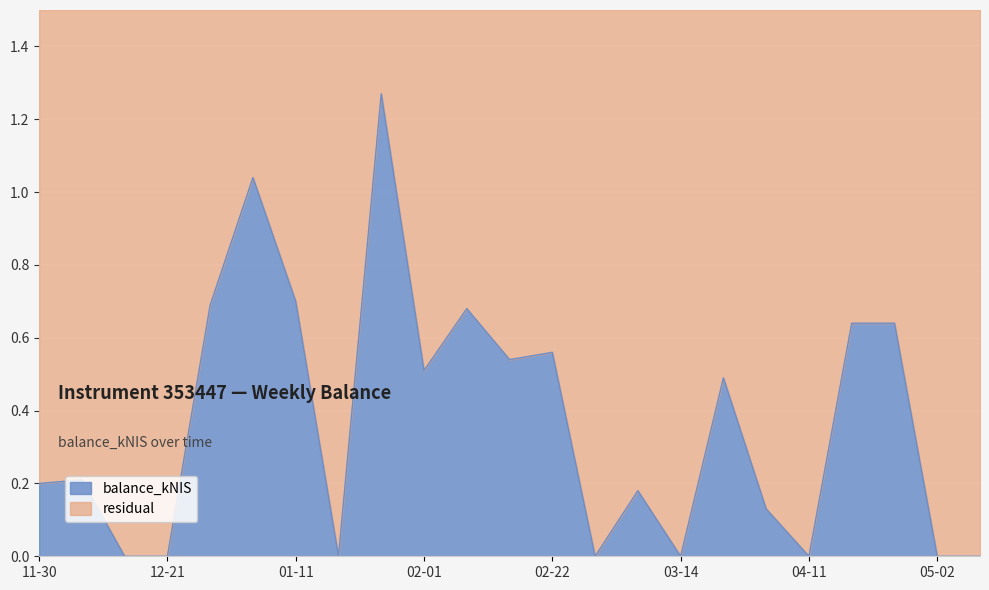

The value at 2023-12-07 is 0.2. True or false?

True